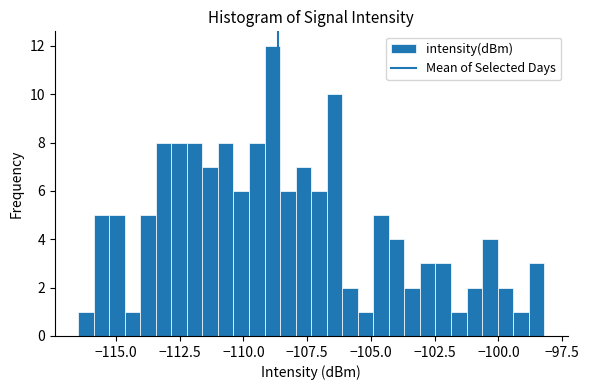

Around what value on the x-axis is the tallest bar? Give the approximate position of its centre, as read against the axis.

-109.0